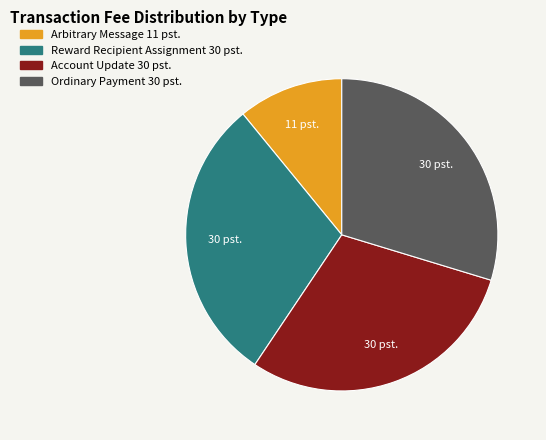

Which category has the smallest portion of the pie?

Arbitrary Message